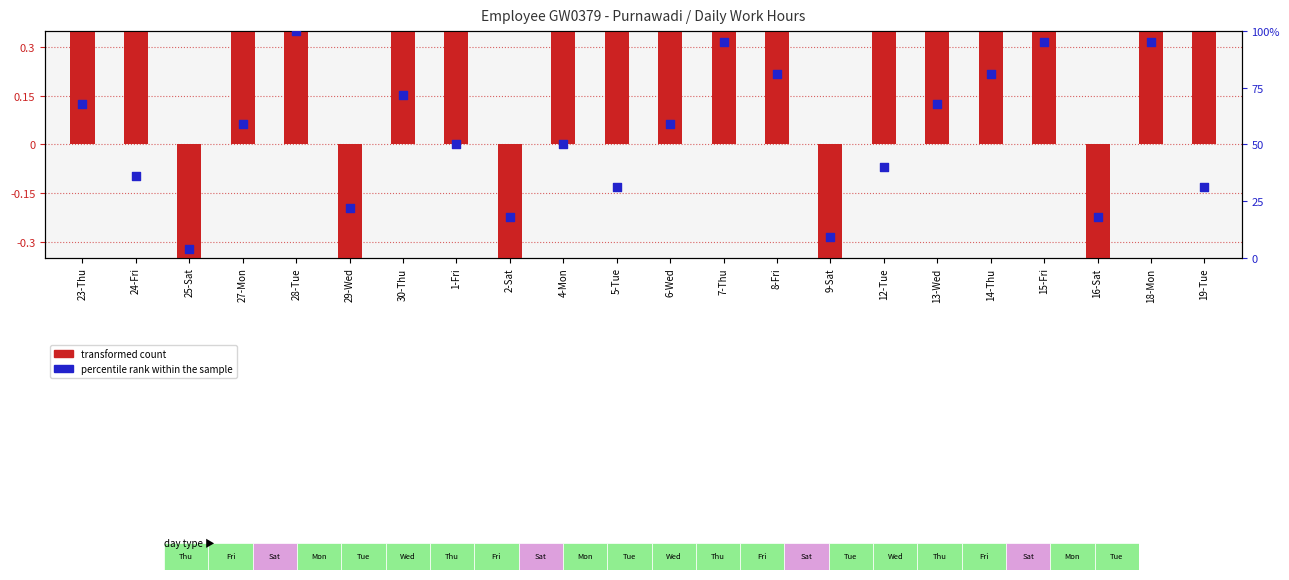

Which series has the largest Y range (max minus min)?

percentile rank within the sample